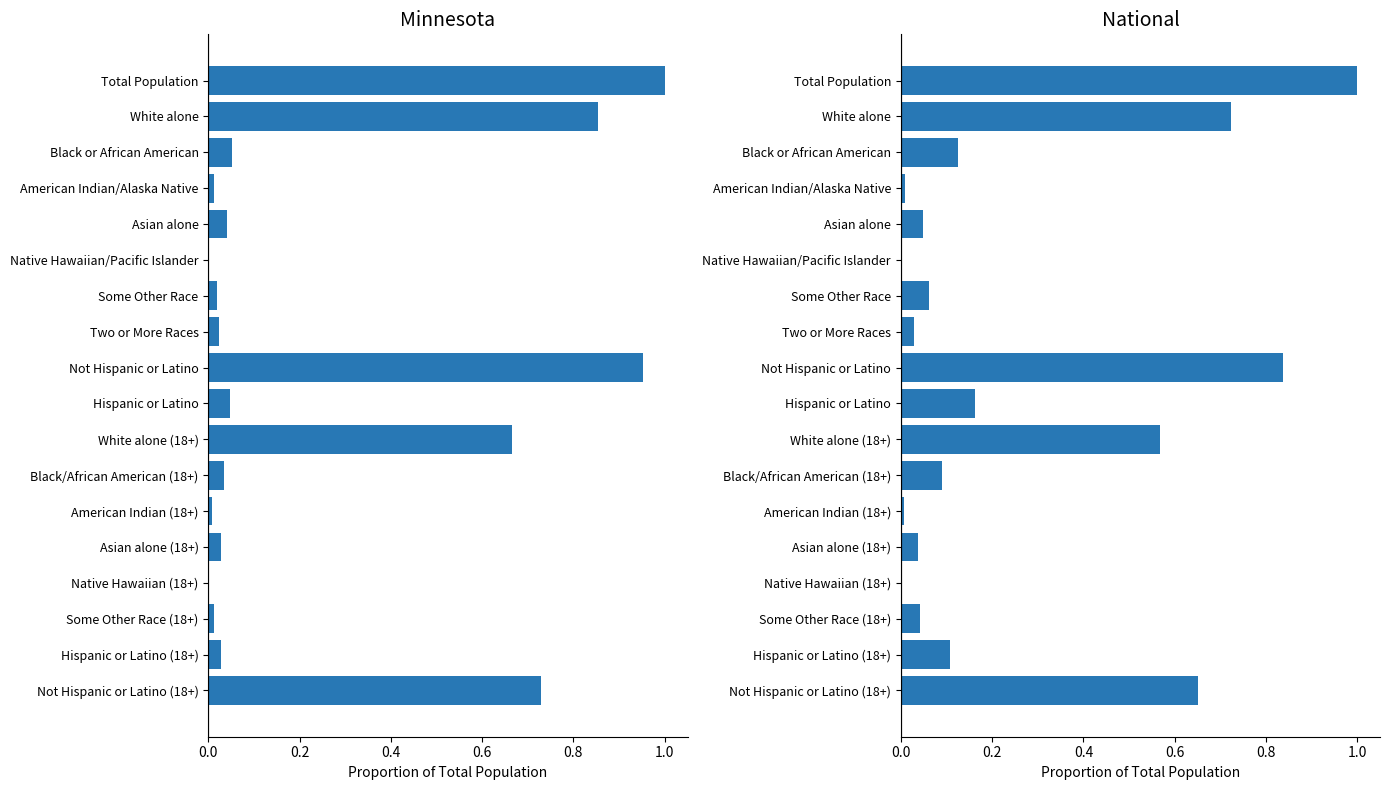

Reading right to left, what are all the values shown in this chart?

Minnesota: 0.7	0.0	0.0	0.0	0.0	0.0	0.0	0.7	0.0	1.0	0.0	0.0	0.0	0.0	0.0	0.1	0.9	1.0
National: 0.7	0.1	0.0	0.0	0.0	0.0	0.1	0.6	0.2	0.8	0.0	0.1	0.0	0.0	0.0	0.1	0.7	1.0